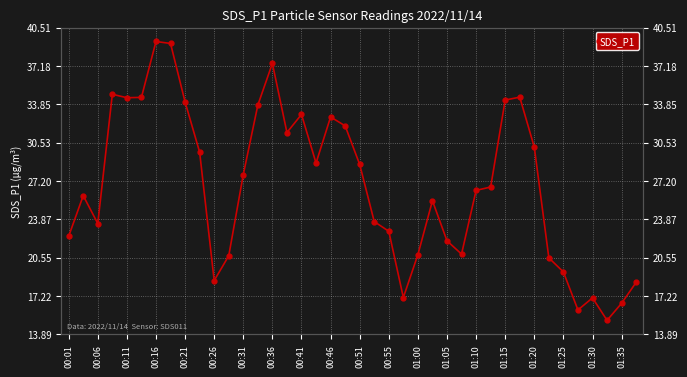

What position from the left is 00:26?

6